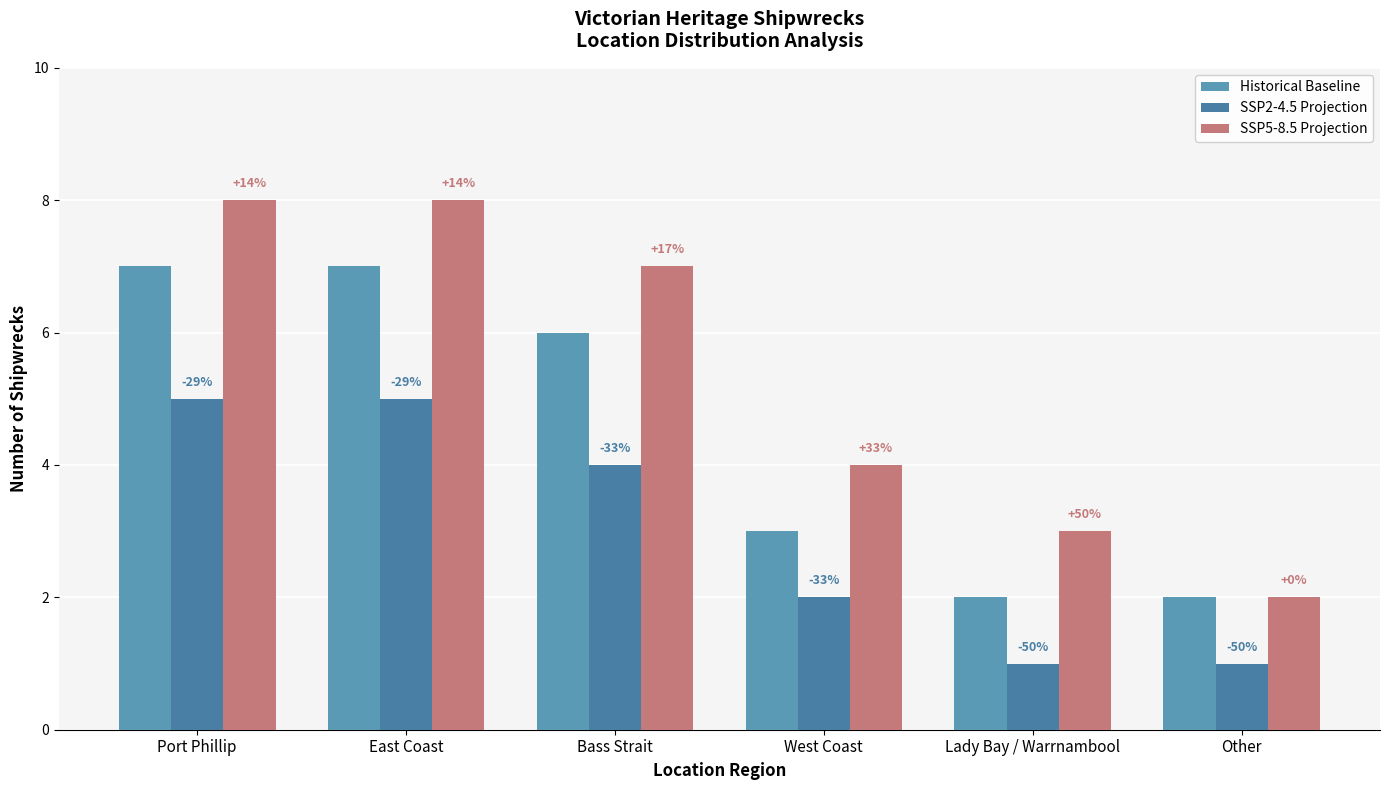

The value of SSP5-8.5 Projection at East Coast is 8. True or false?

True